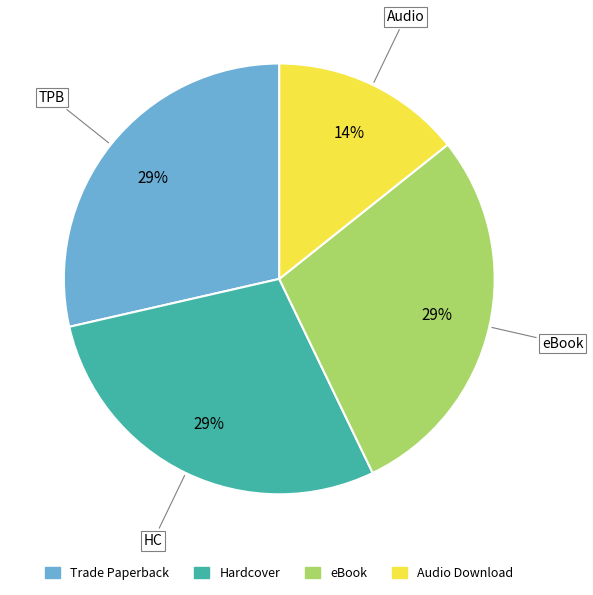

Between Audio Download and eBook, which is larger?

eBook